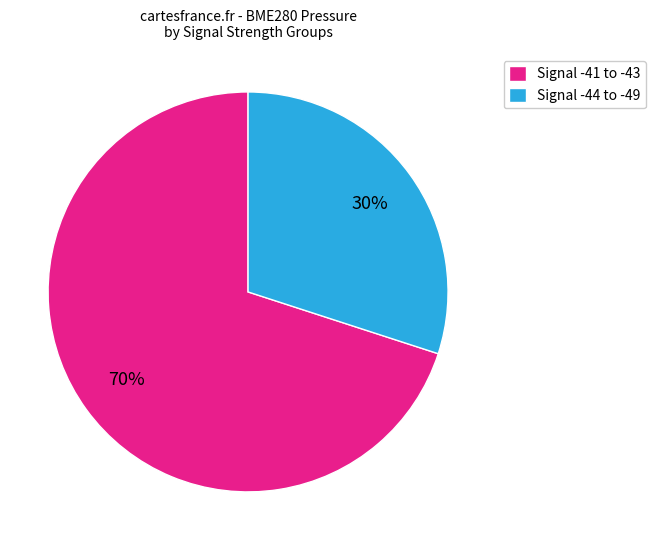

Is it true that Signal -44 to -49 is 30% of the pie?

True